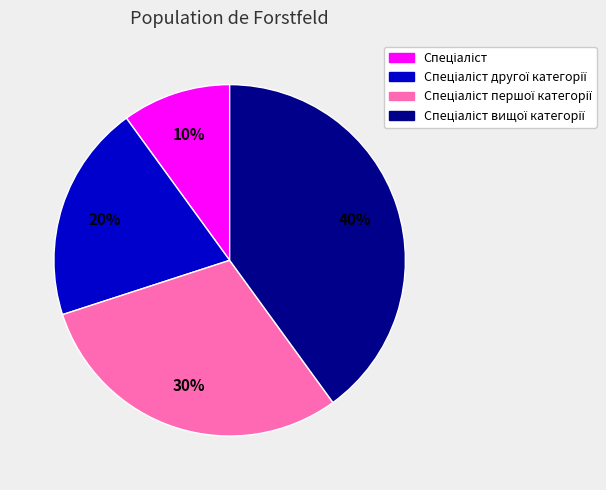

Is there any slice that represents more than half of the pie?

No